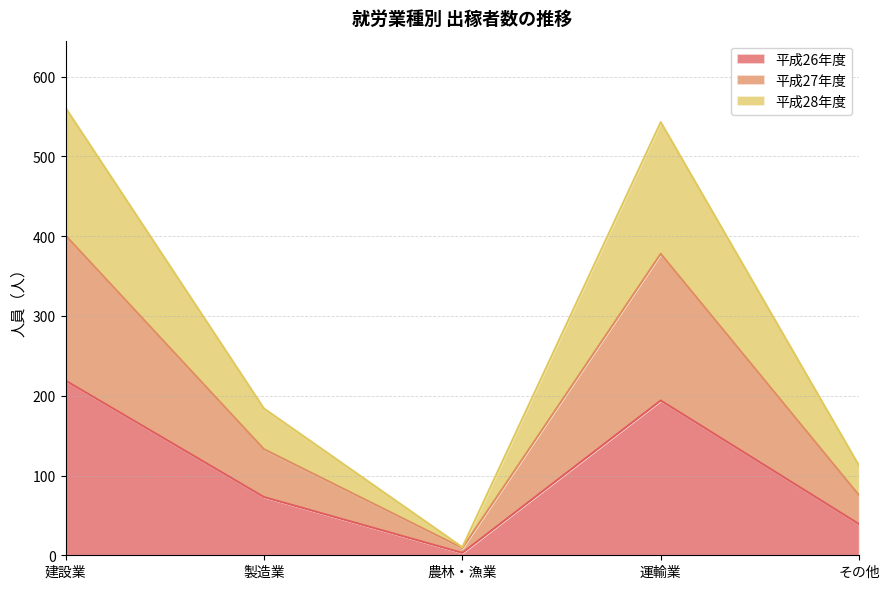

What is the sum of the 平成26年度 values at その他 and 建設業?

258